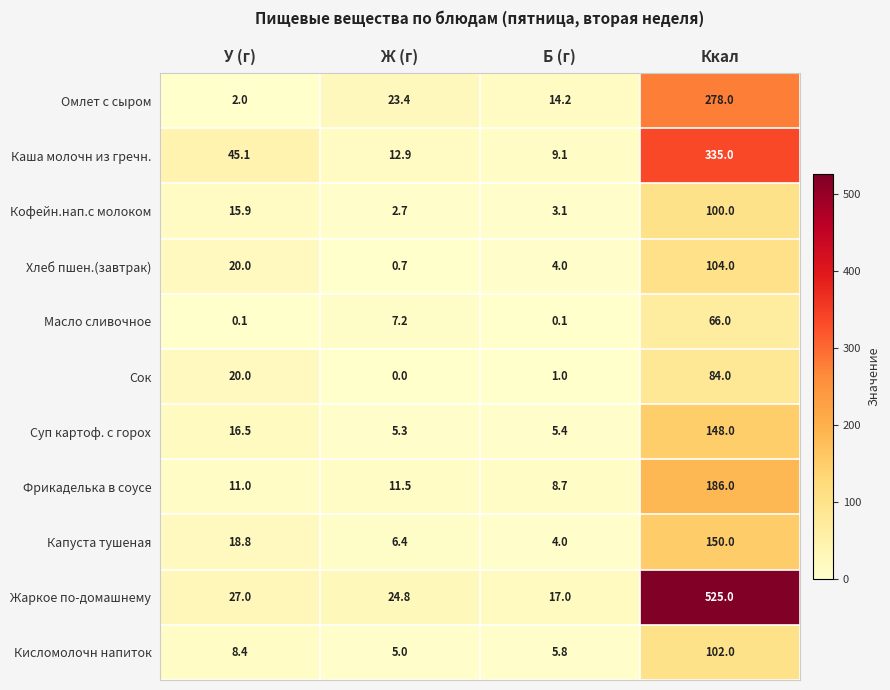

List the series in order of their peak value, lowest first.

Масло сливочное, Сок, Кофейн.нап.с молоком, Кисломолочн напиток, Хлеб пшен.(завтрак), Суп картоф. с горох, Капуста тушеная, Фрикаделька в соусе, Омлет с сыром, Каша молочн из гречн., Жаркое по-домашнему